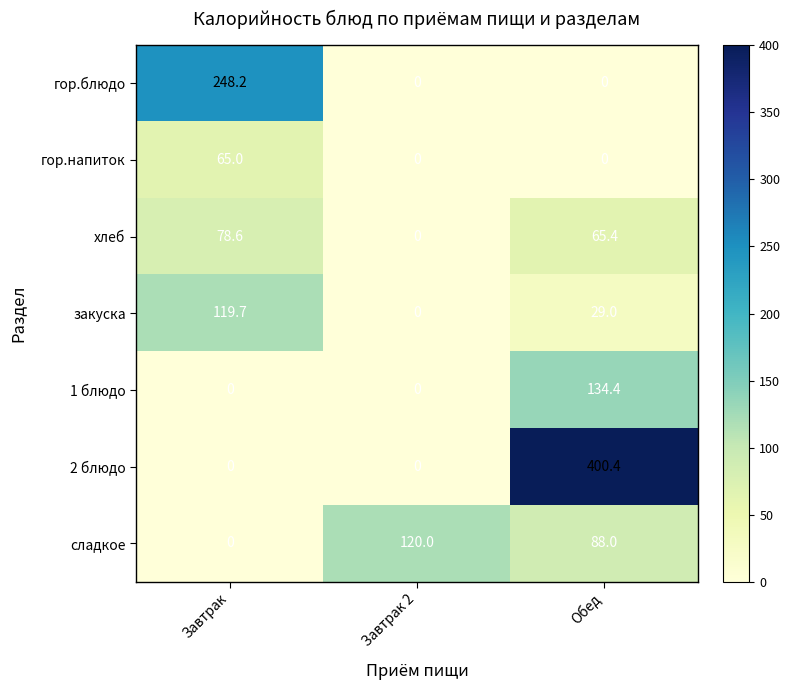

What is the sum of all закуска values?

148.7